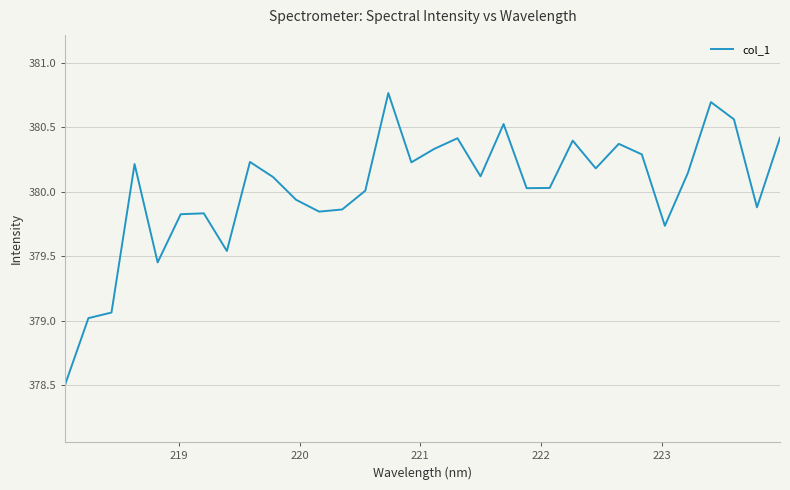

What is the difference between the maximum and minimum values?

2.3